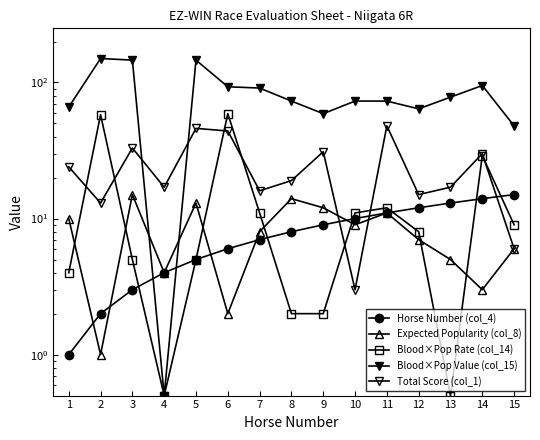

In Blood×Pop Rate (col_14), how many points are lower than both neighbors (excluding endpoints)?

2